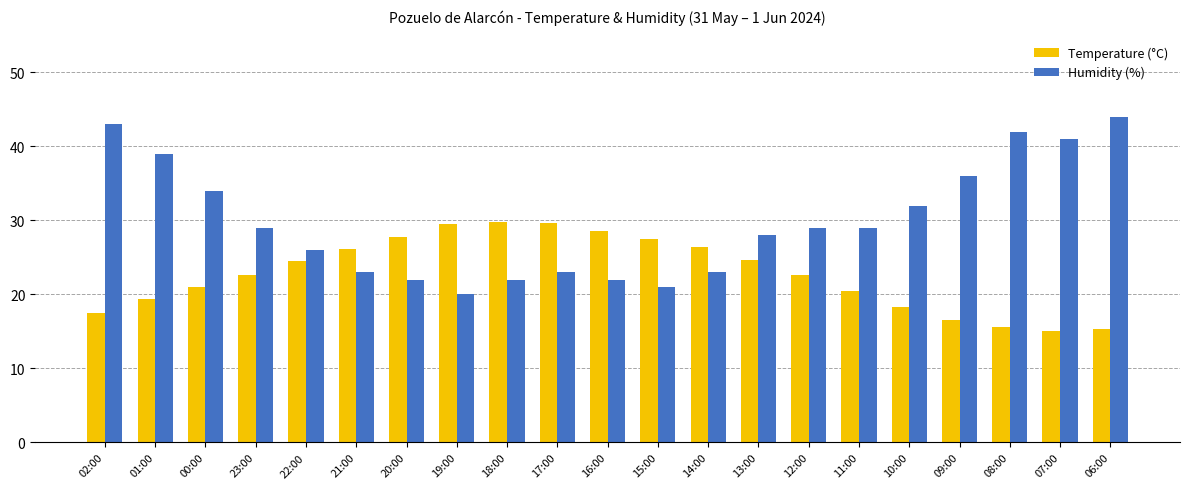

Which category has the highest value across all series?

06:00